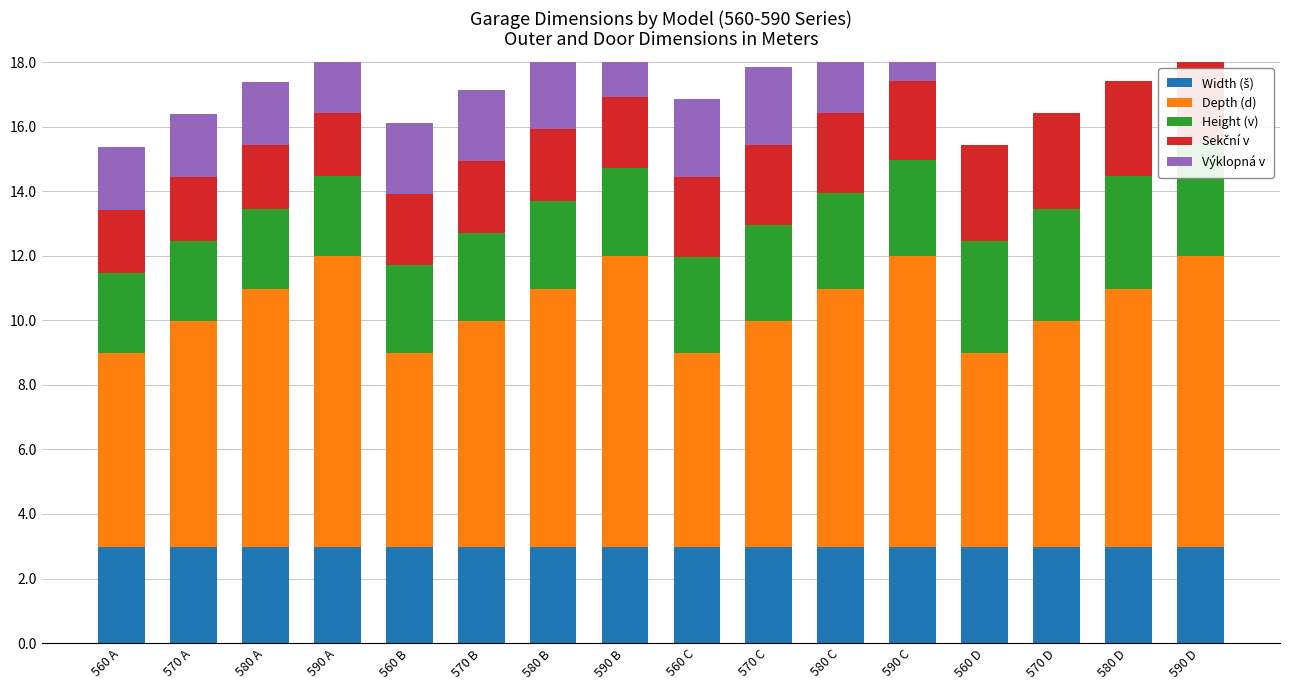

What is the approximate value of Height (v) at 570 A?

2.5